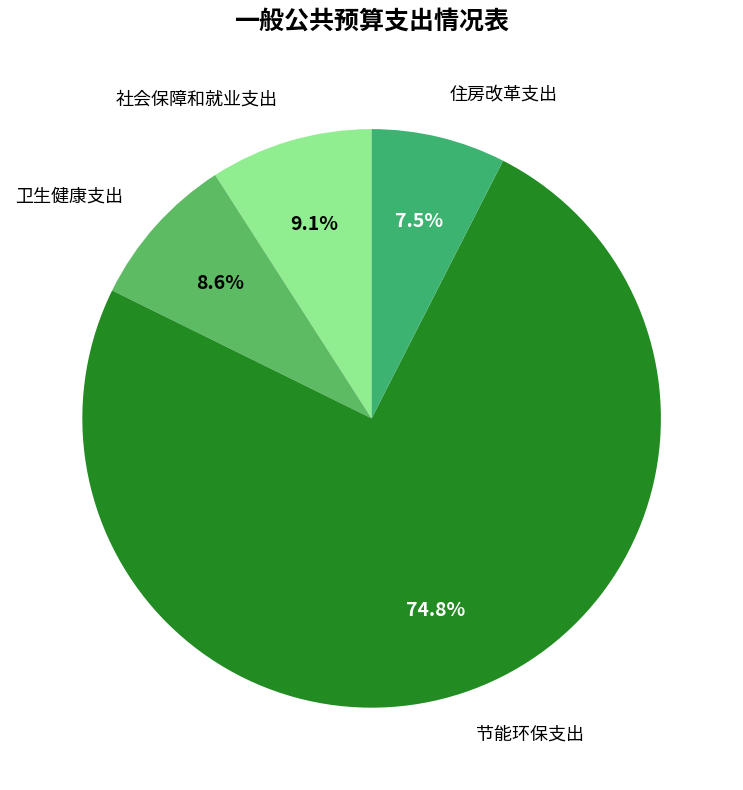

Count the number of slices in the pie.

4